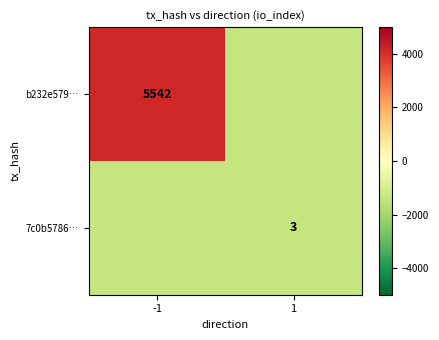

What is the average value of the 7c0b5786… series?

-1384.8